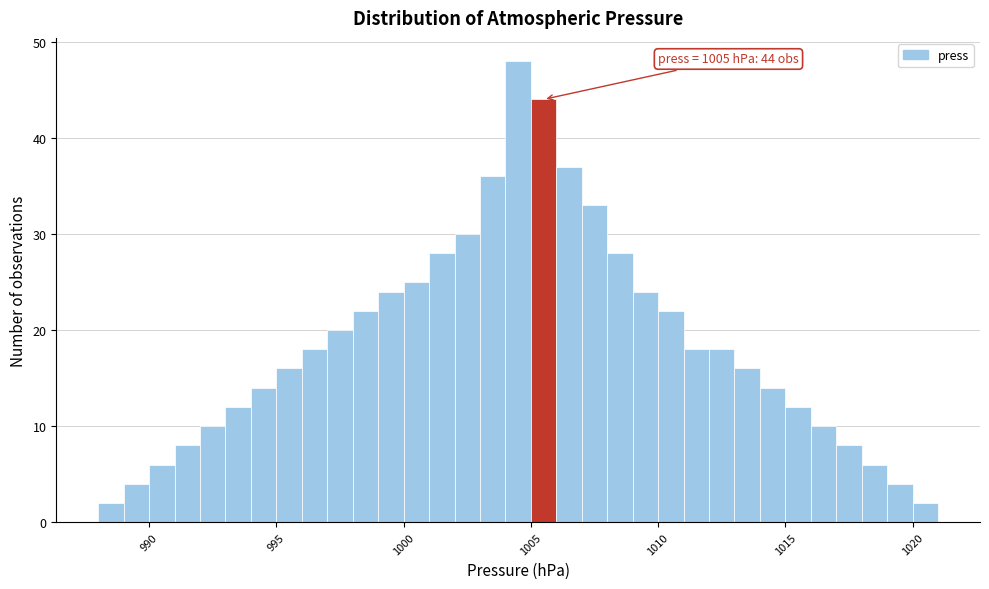

Around what value on the x-axis is the tallest bar? Give the approximate position of its centre, as read against the axis.

1004.5